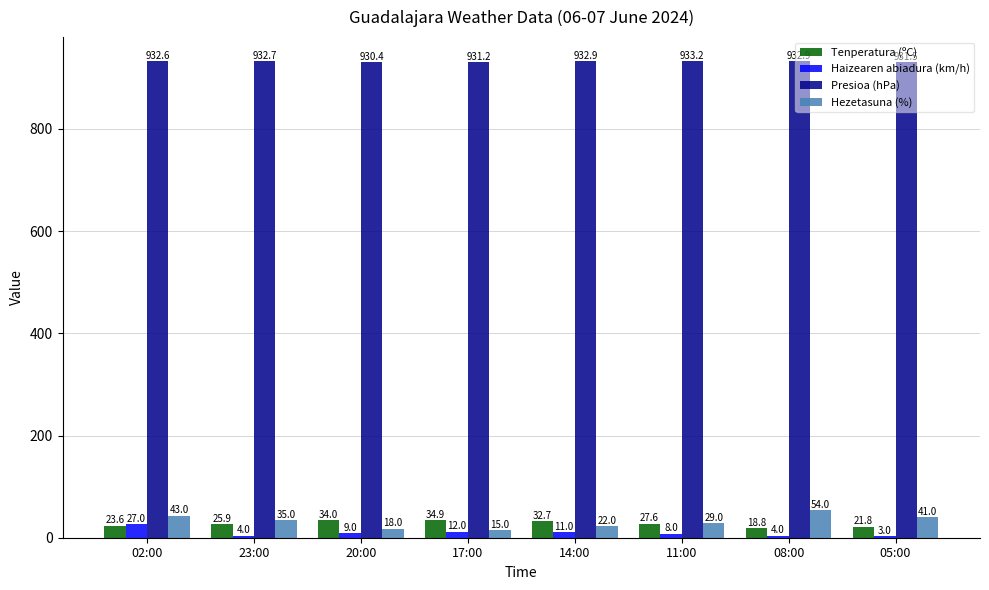

Rank the series by their maximum value, from highest to lowest.

Presioa (hPa), Hezetasuna (%), Tenperatura (ºC), Haizearen abiadura (km/h)